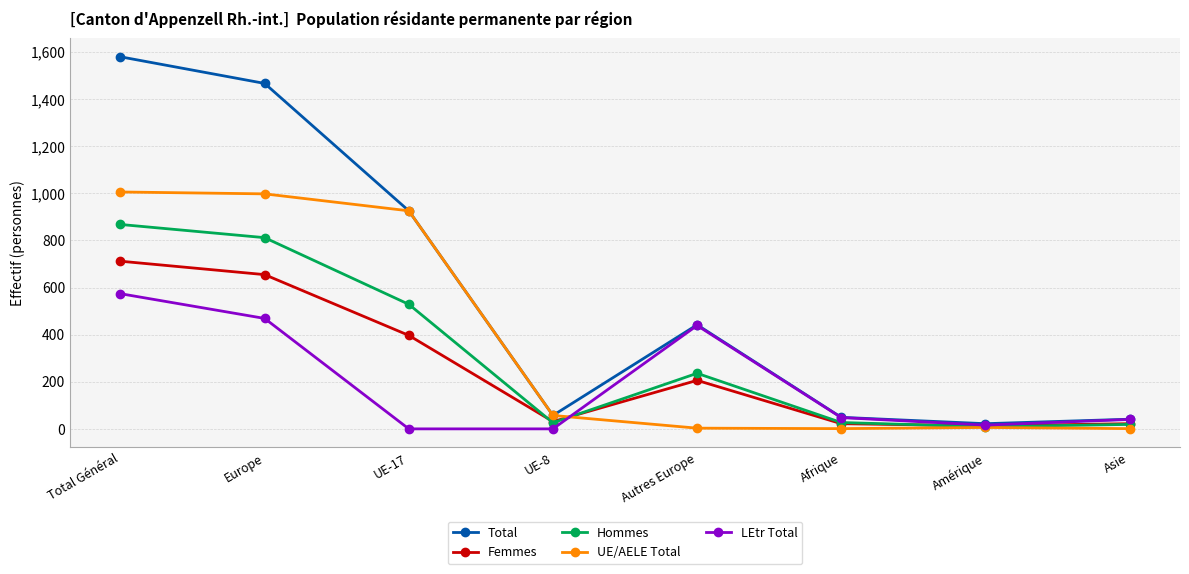

Between Total Général and UE-8, which series saw the biggest shift?

Total